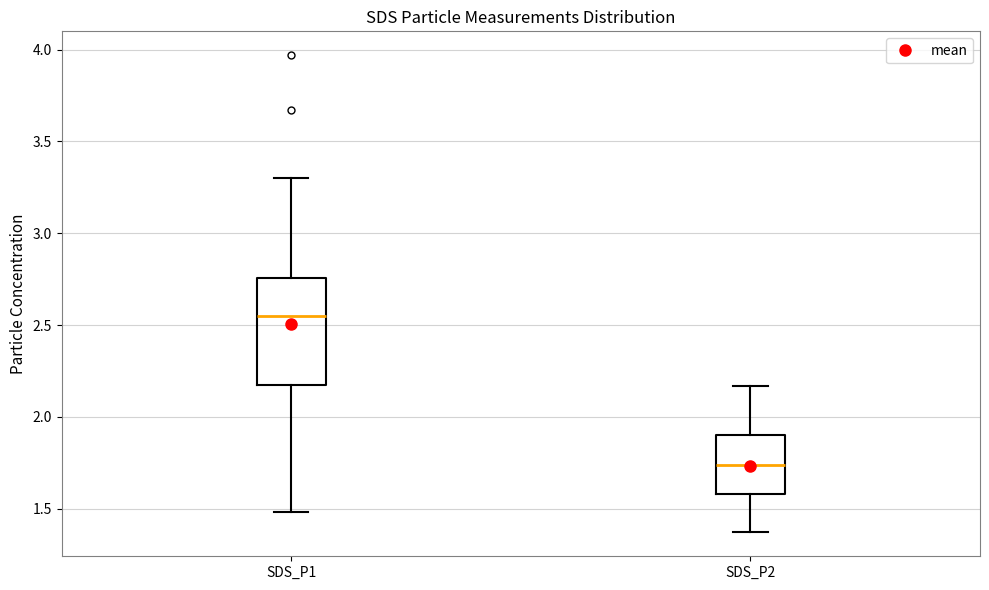

Which box's median line is the highest?

SDS_P1